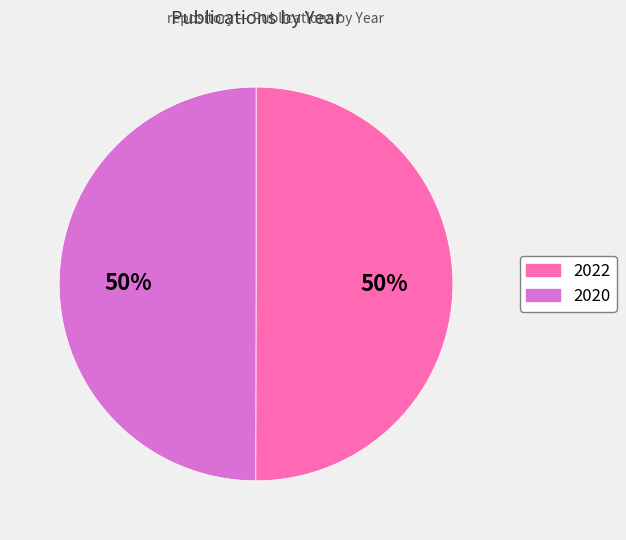

Do 2022 and 2020 together represent more than half of the pie?

Yes